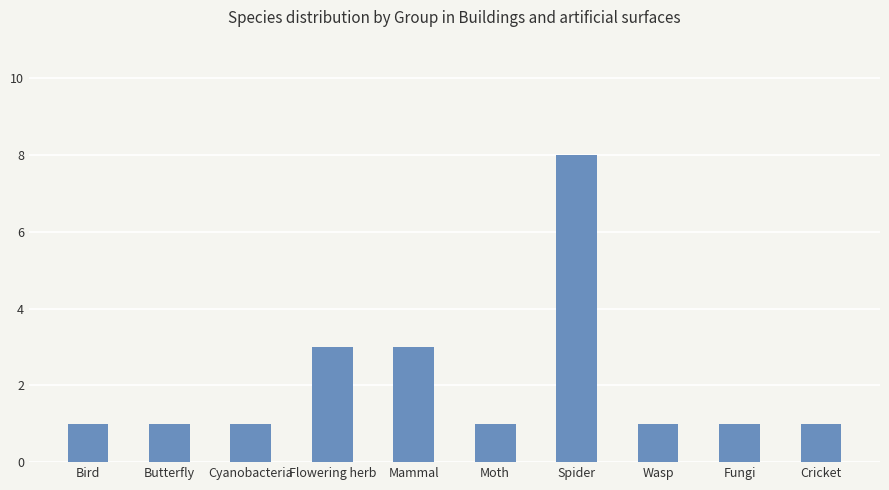

What is the label of the 5th bar from the left?

Mammal